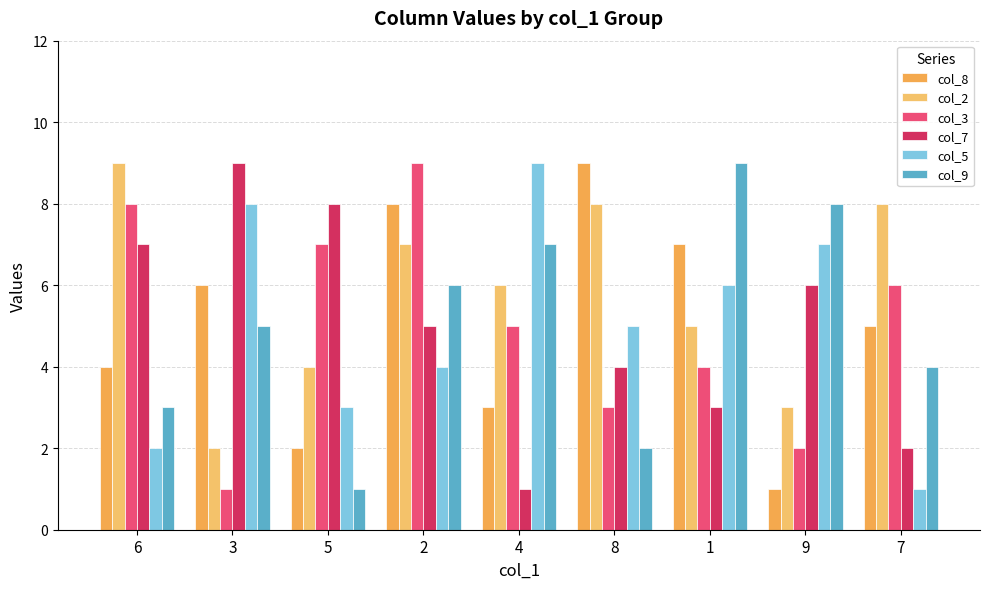

How many values in the col_8 series are below 5?

4